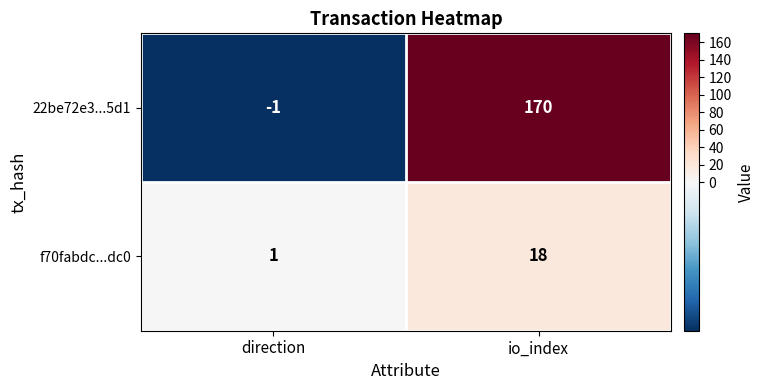

What is the spread (max minus min) of values at direction?

2